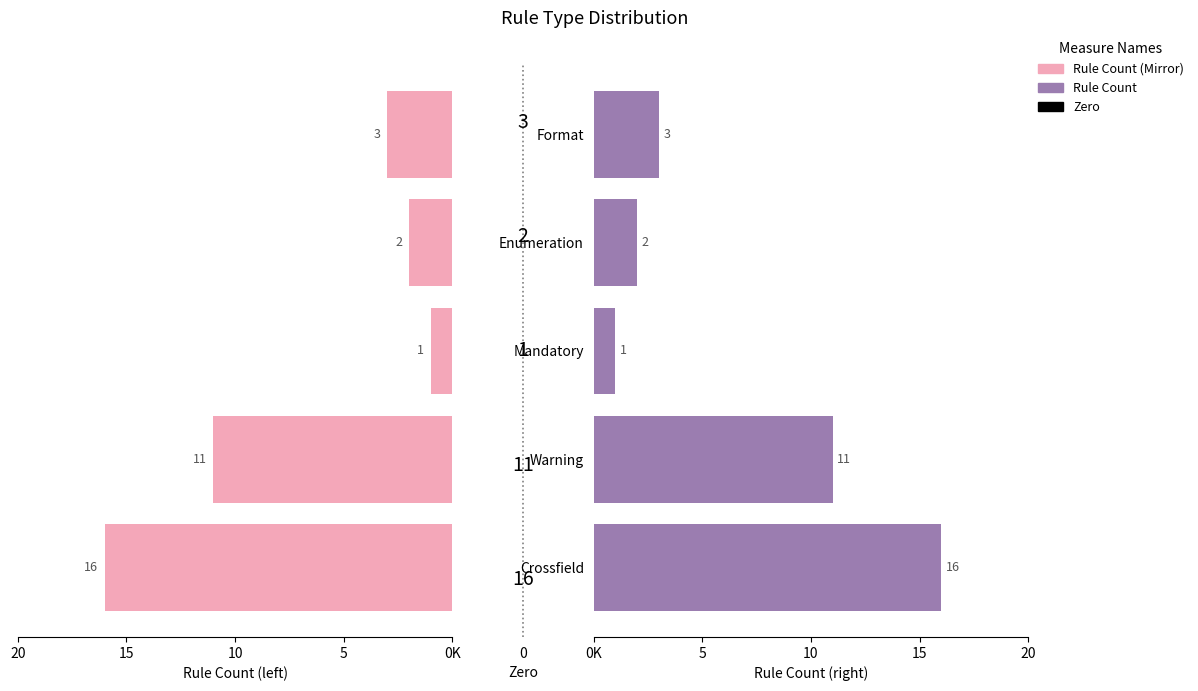

What is the average value of the Rule Count (left) series?

-7